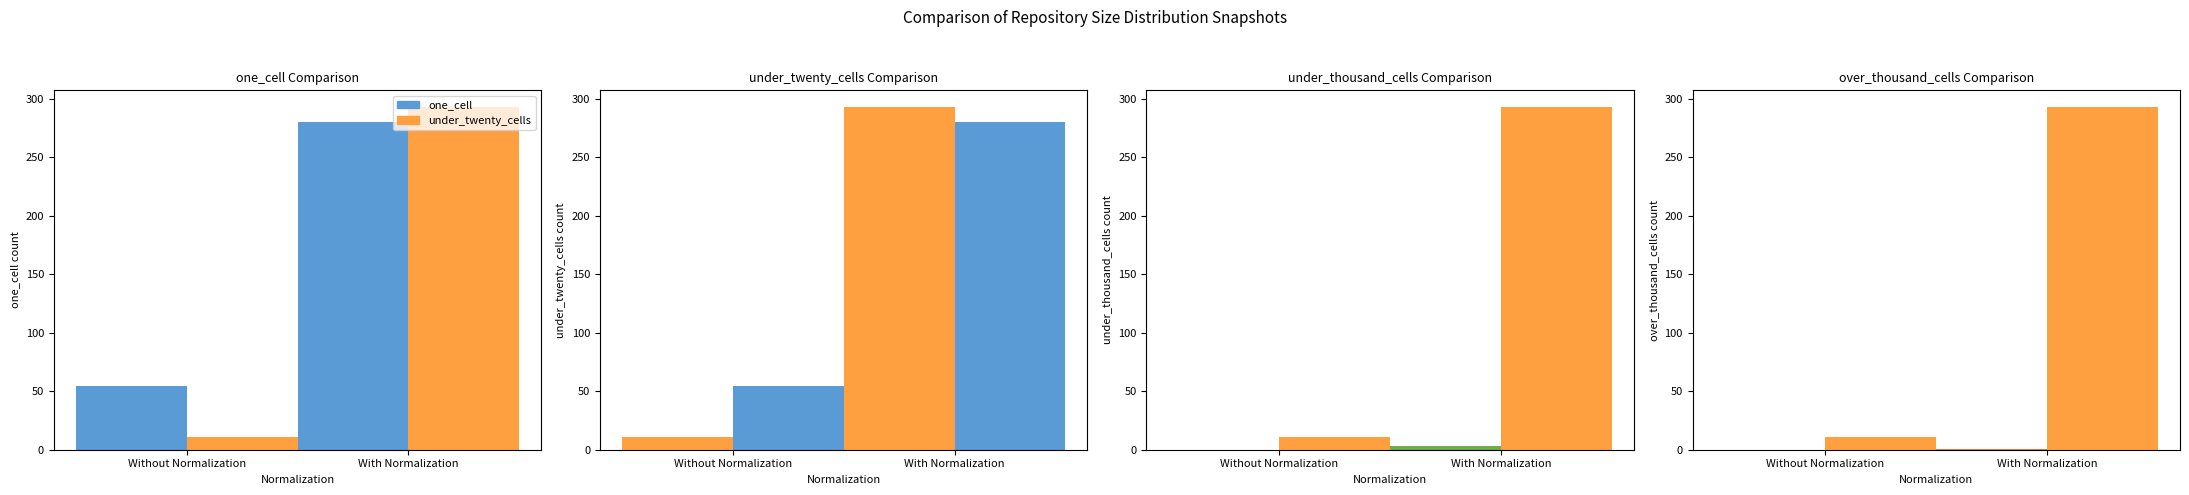

At Without Normalization, list the series in order from smallest to largest.

under_thousand_cells, over_thousand_cells, under_twenty_cells, one_cell